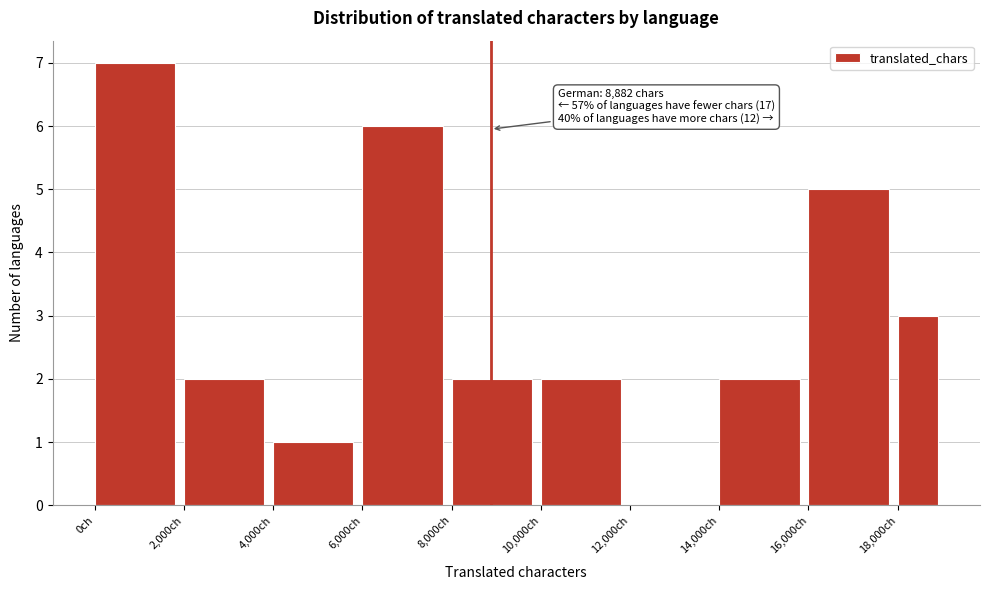

Over which range of the x-axis is the bar tallest?

0 to 2000